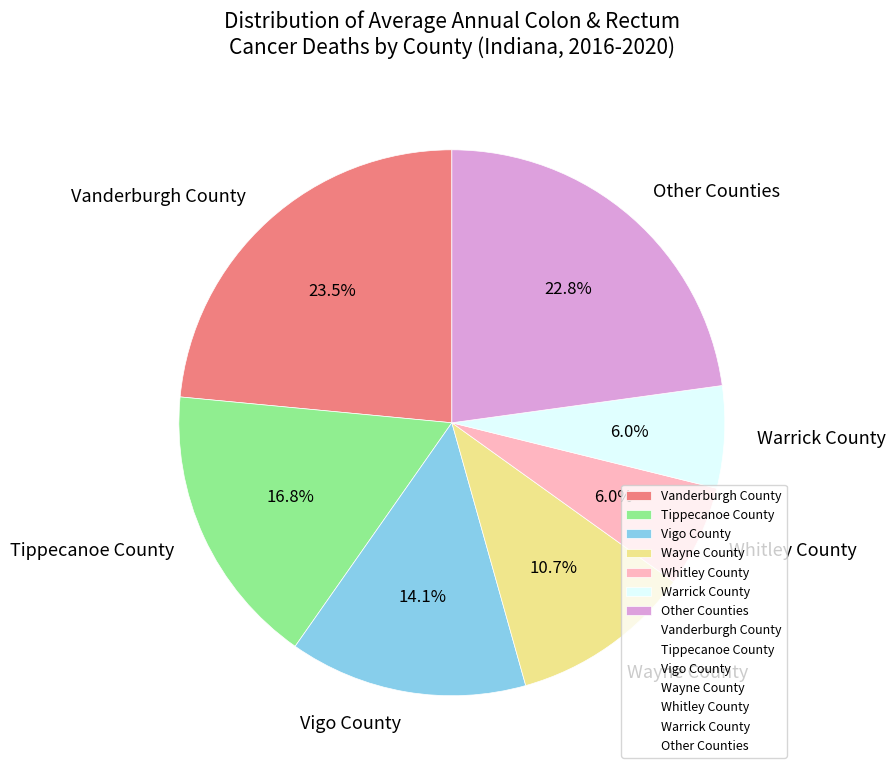

How many segments does this pie chart have?

7